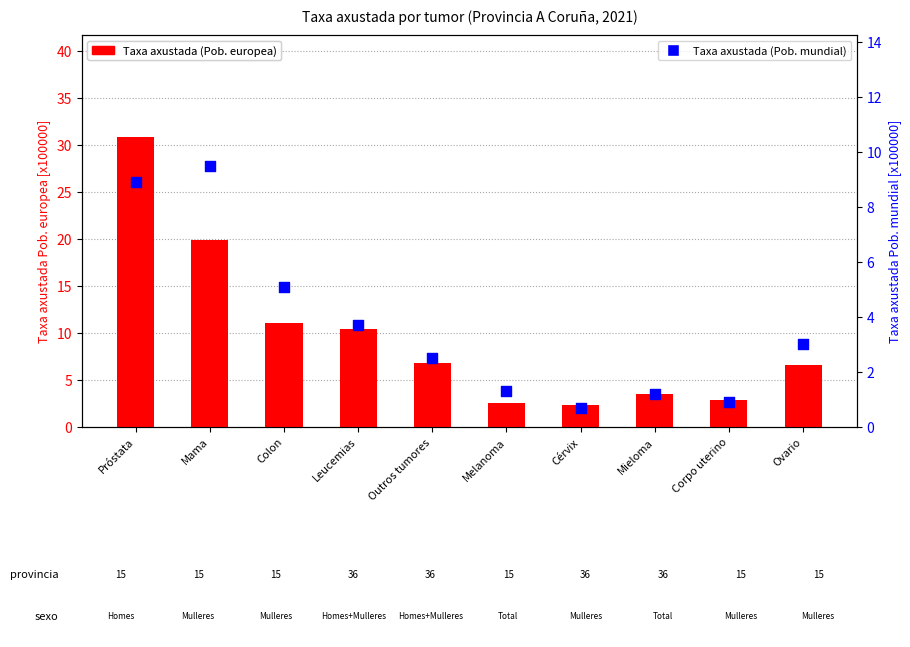

Which series has the largest total across all categories?

Taxa axustada (Pob. europea)